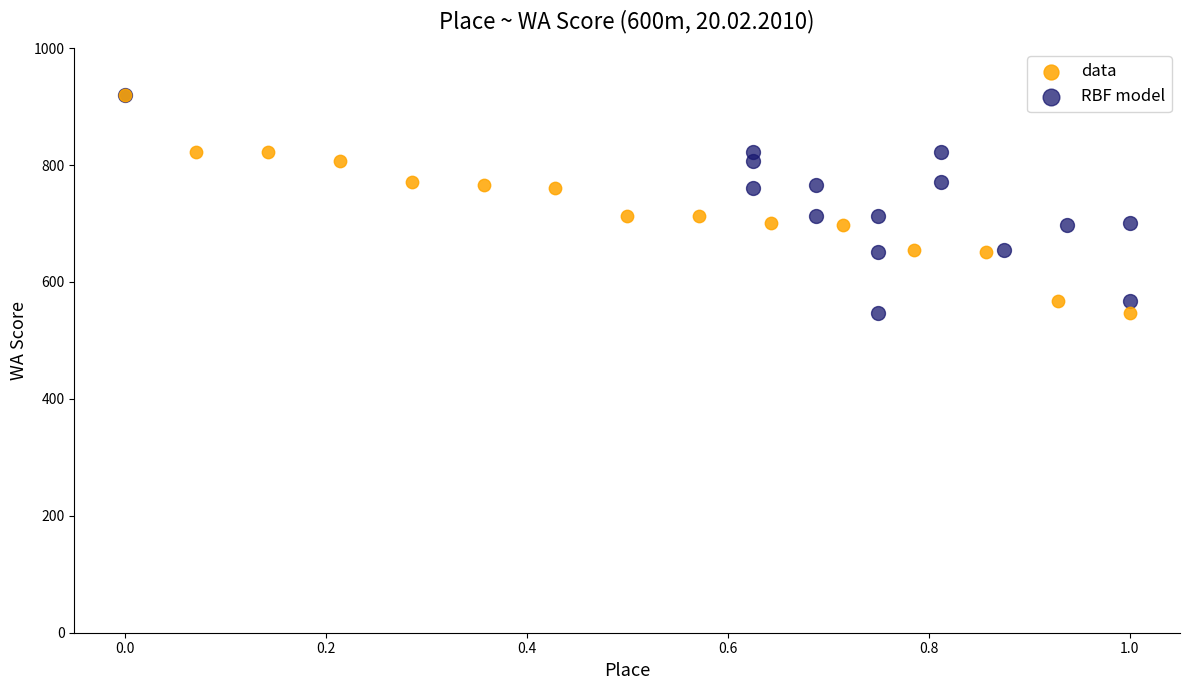

What are all the series names shown in the legend?

data, RBF model